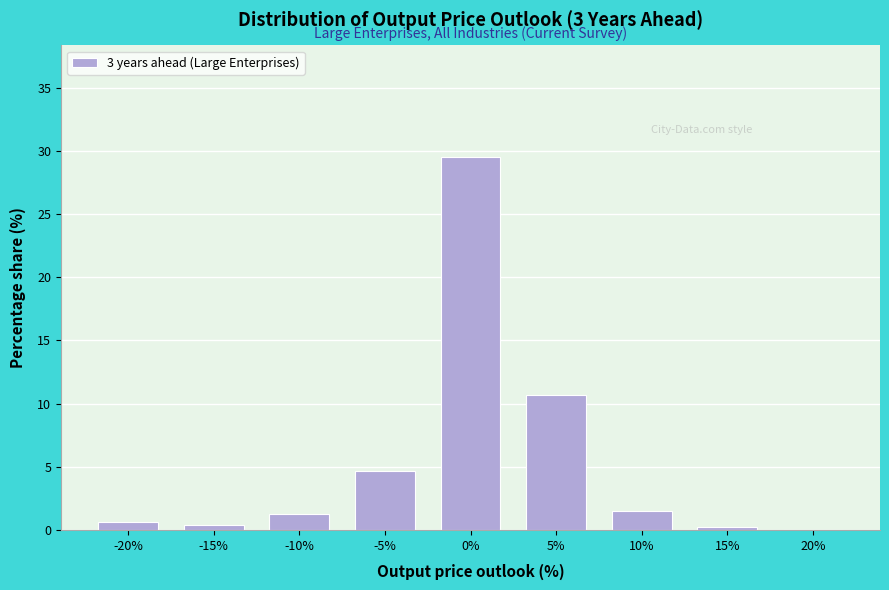

Reading left to right, extract all data points from this chart.

-20%=0.6	-15%=0.4	-10%=1.3	-5%=4.7	0%=29.5	5%=10.7	10%=1.5	15%=0.2	20%=0.0